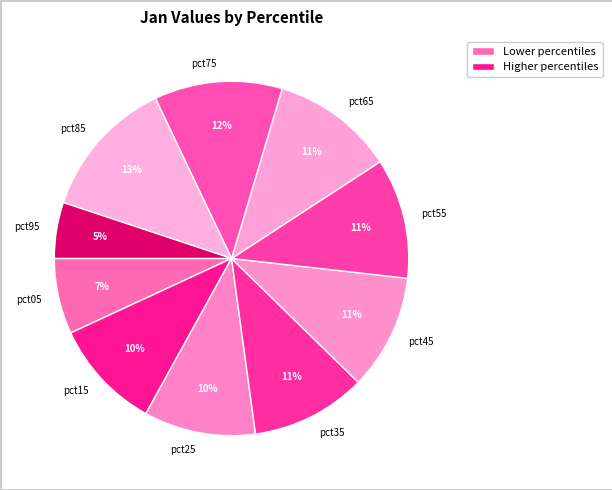

Which slice is the smallest?

pct95